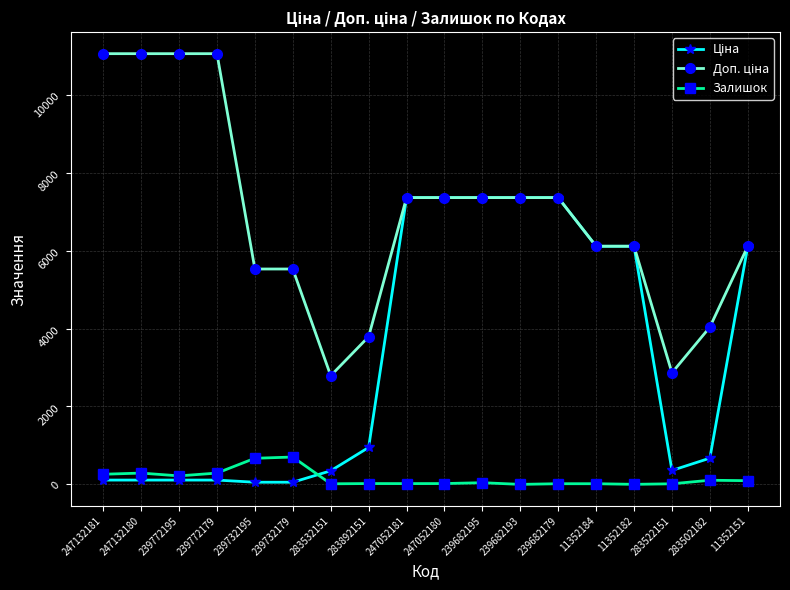

At how many categories does at least one series exceed 6430?

9